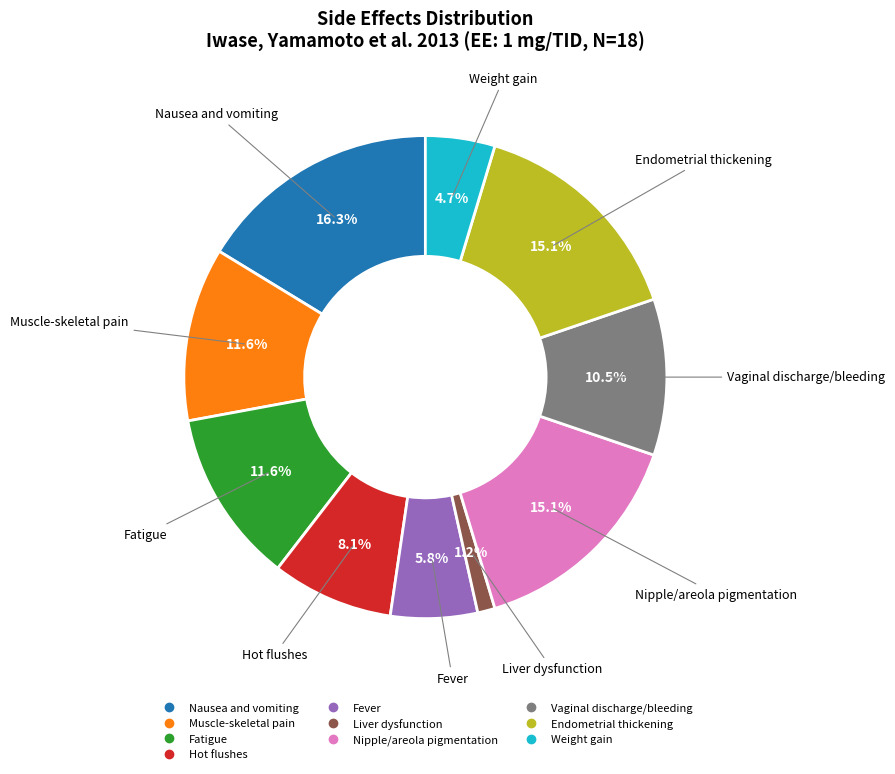

What is the ratio of the value at Fatigue to the value at Muscle-skeletal pain?

1.0